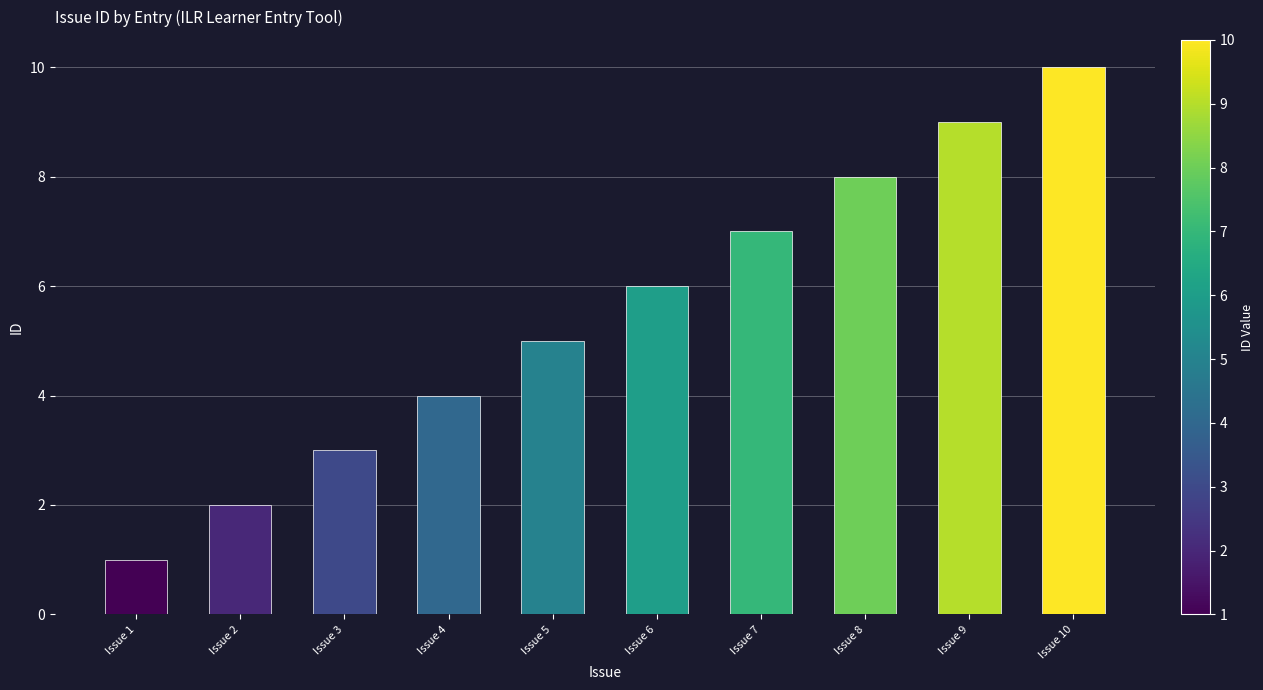

Is it true that the value at Issue 8 is 8?

True